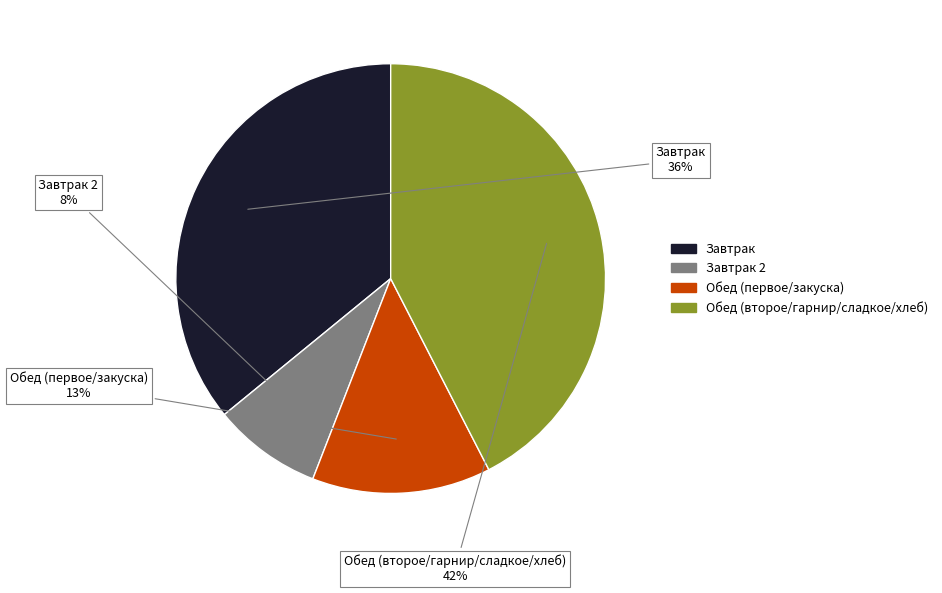

Which has a higher value, Завтрак or Завтрак 2?

Завтрак